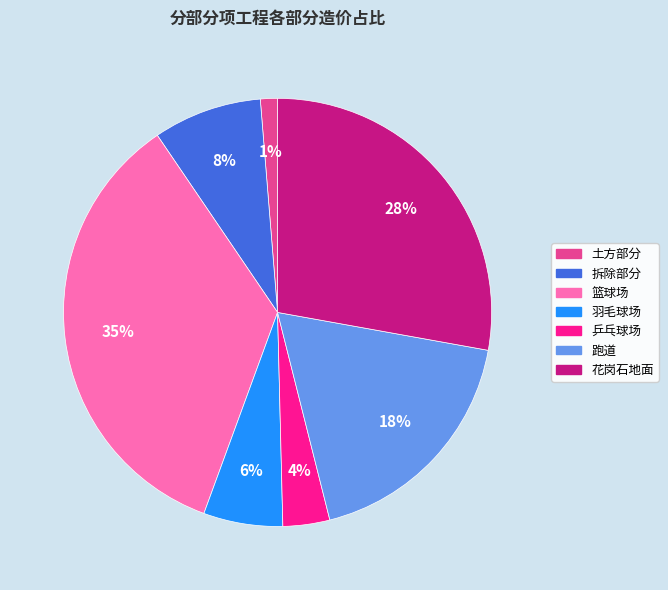

Which category has the smallest portion of the pie?

土方部分